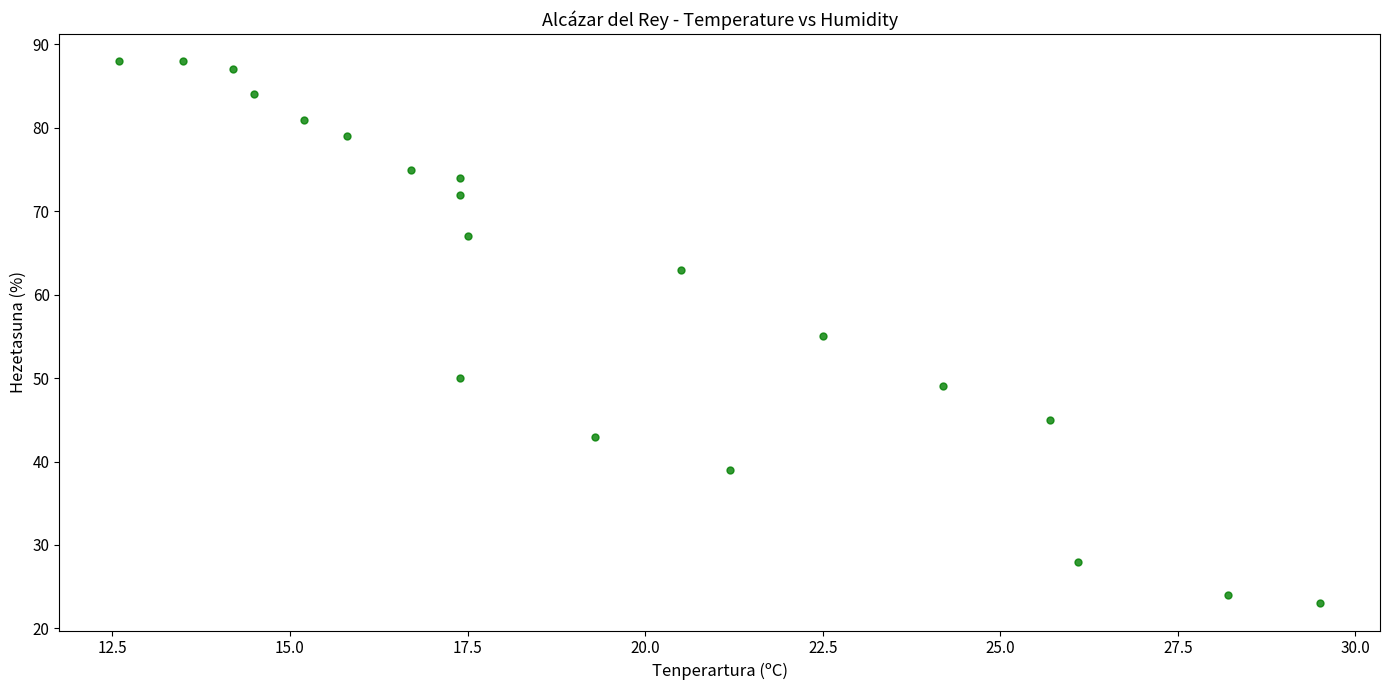

What is the range of Y values (max minus min)?

65